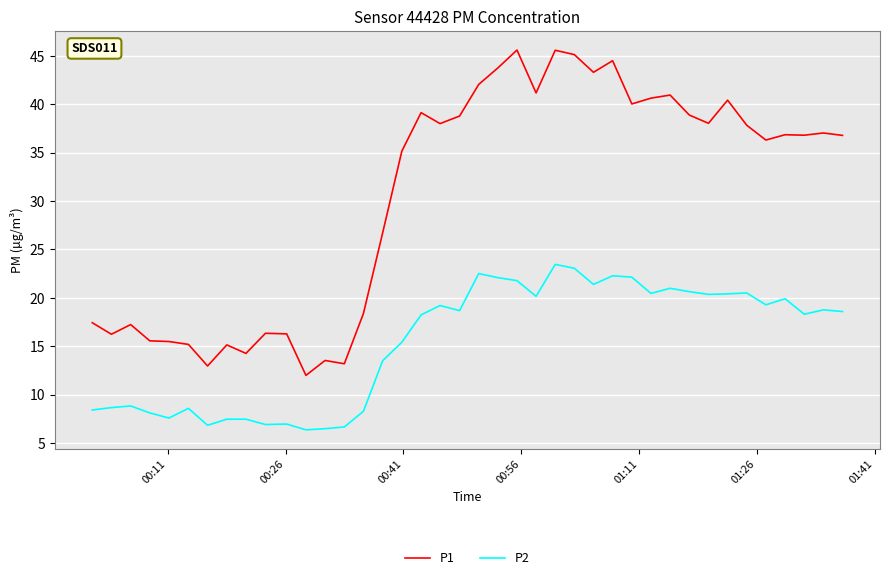

Does the chart display data point markers on the line(s)?

No